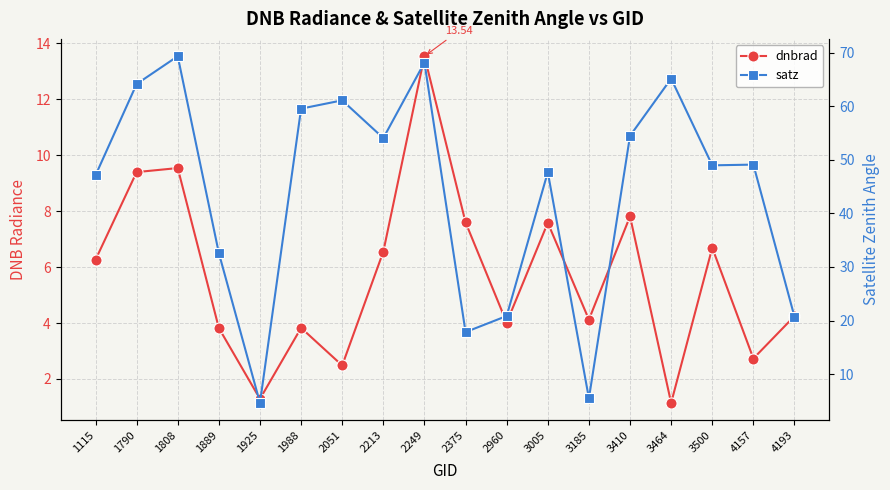

Which series has the largest total across all categories?

satz